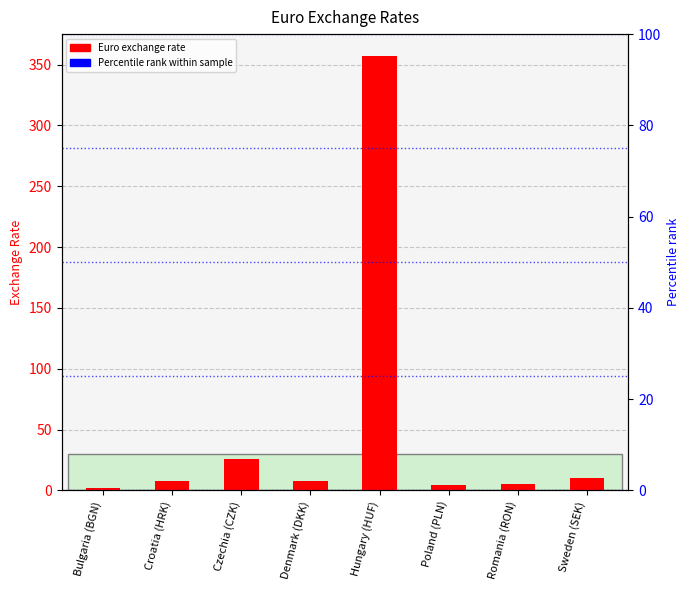

What is the average value?

52.4